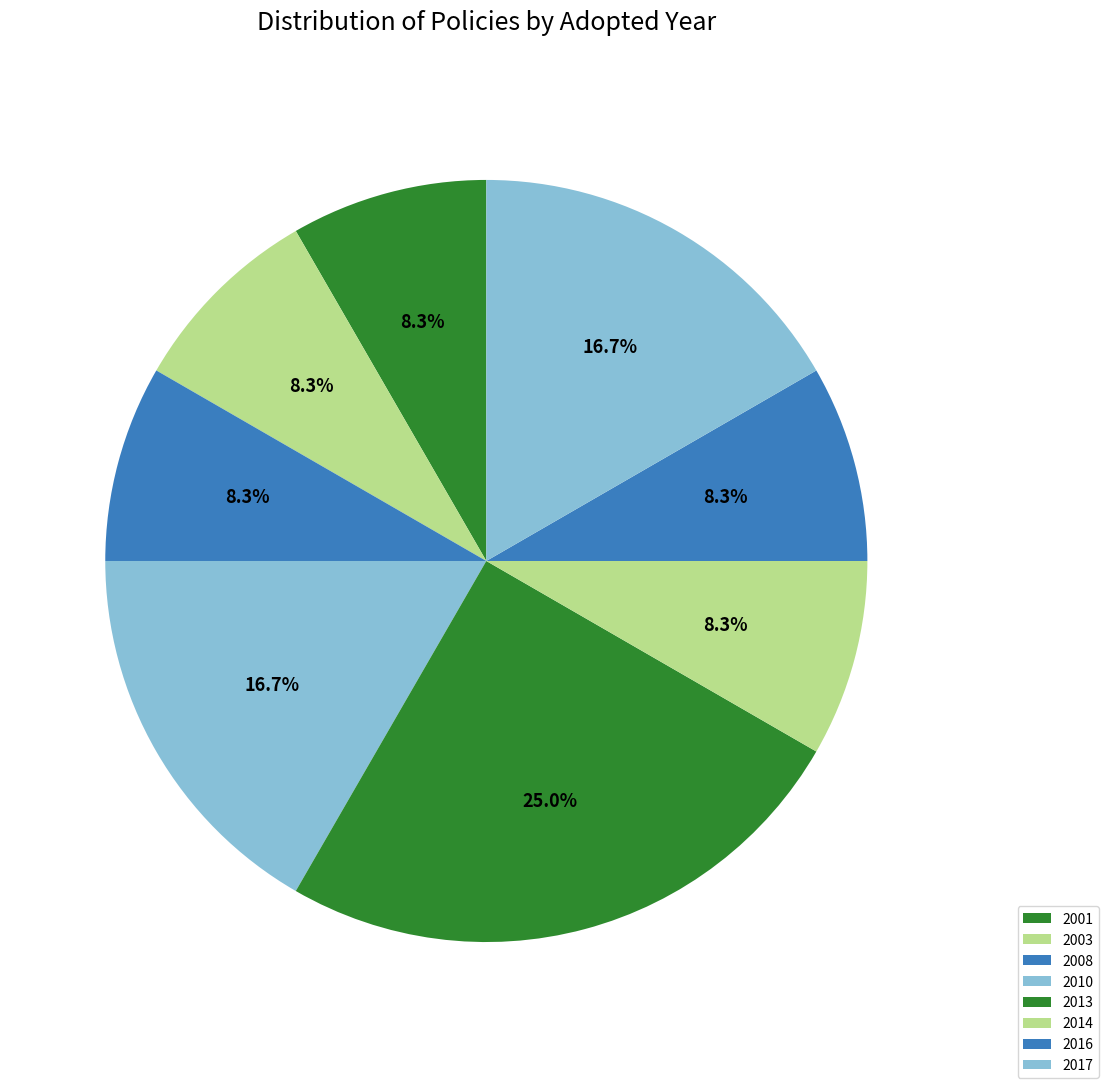

Count the number of slices in the pie.

8